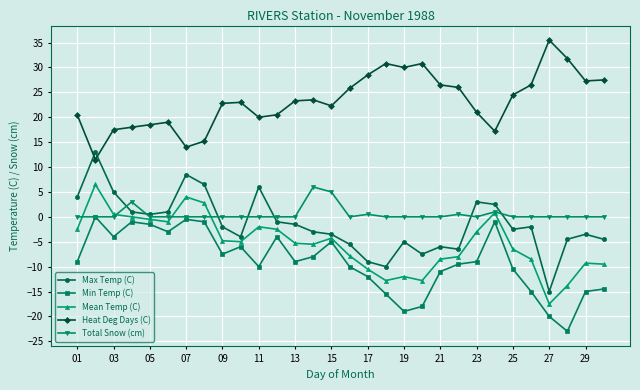

True or false: Heat Deg Days (C) has more than 0 points higher than both neighbors.

True